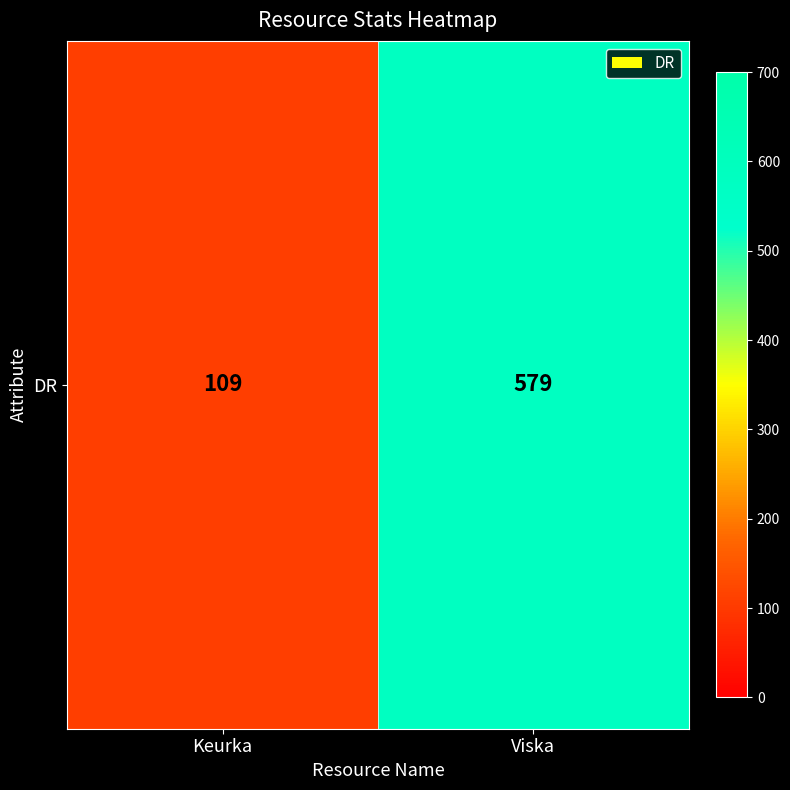

The value at Viska is 263. True or false?

False